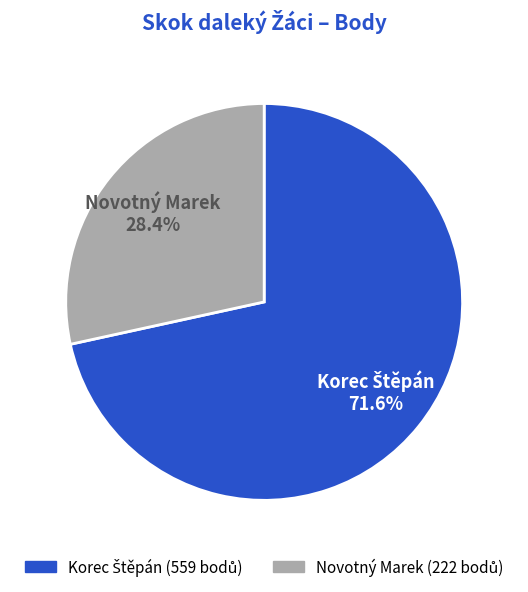

Does any single category account for the majority?

Yes